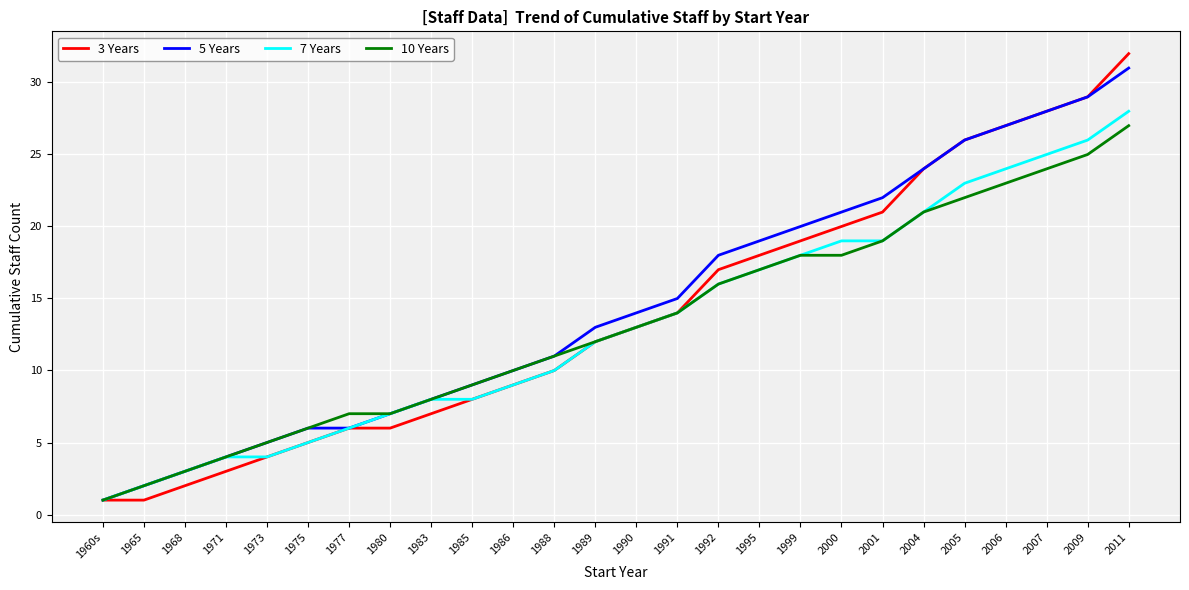

What is the difference between the 3 Years values at 1995 and 1971?

15